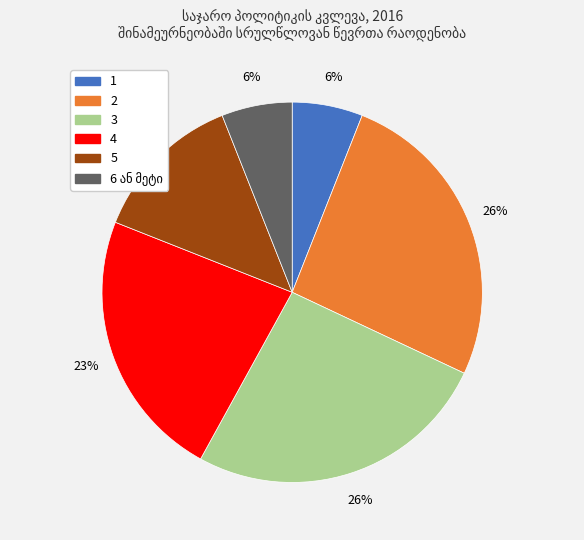

How many segments does this pie chart have?

6